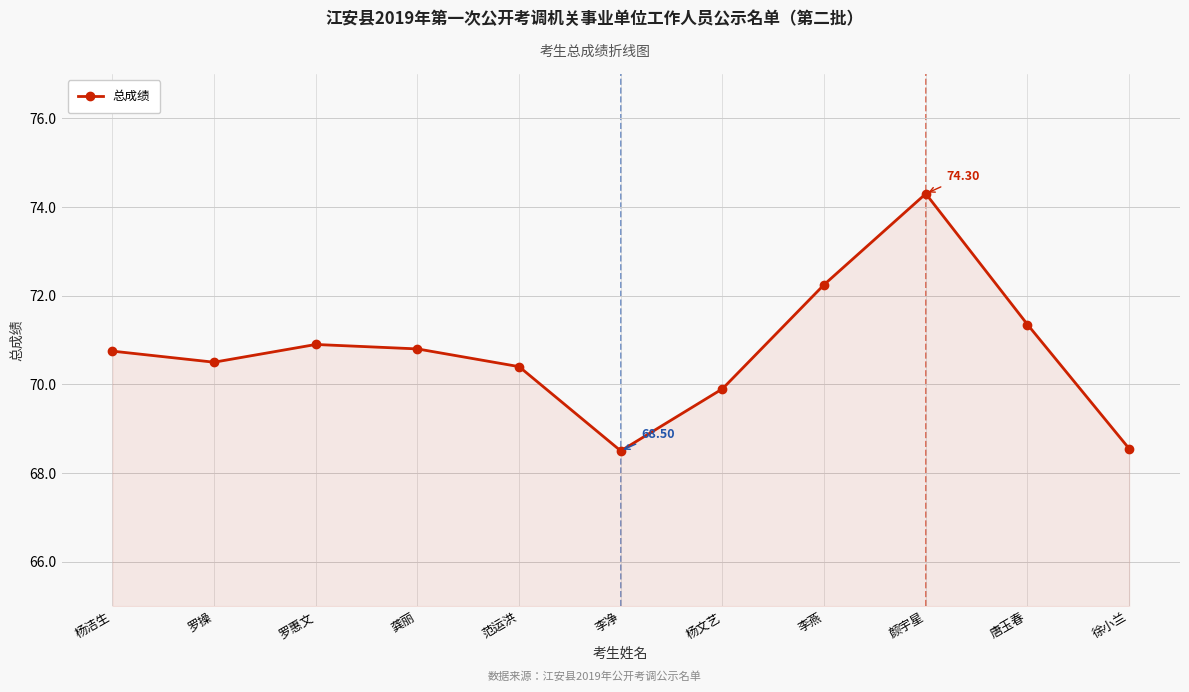

True or false: the data shows 16.5 at 唐玉春.

False